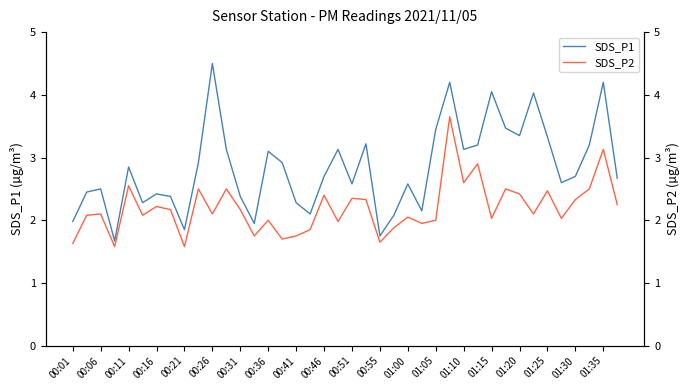

Does the chart display data point markers on the line(s)?

No